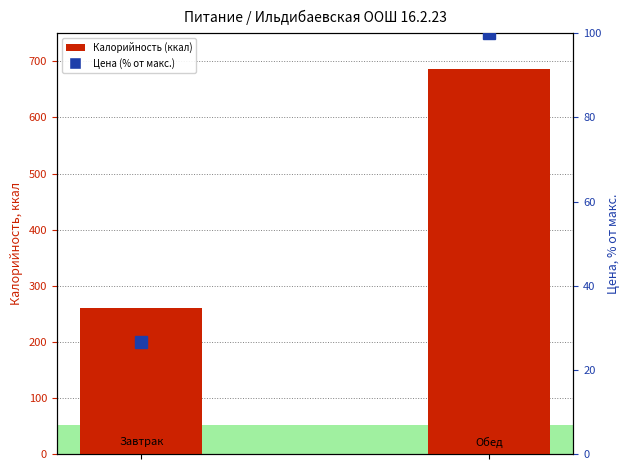

What value does the data have at 0?

261.0